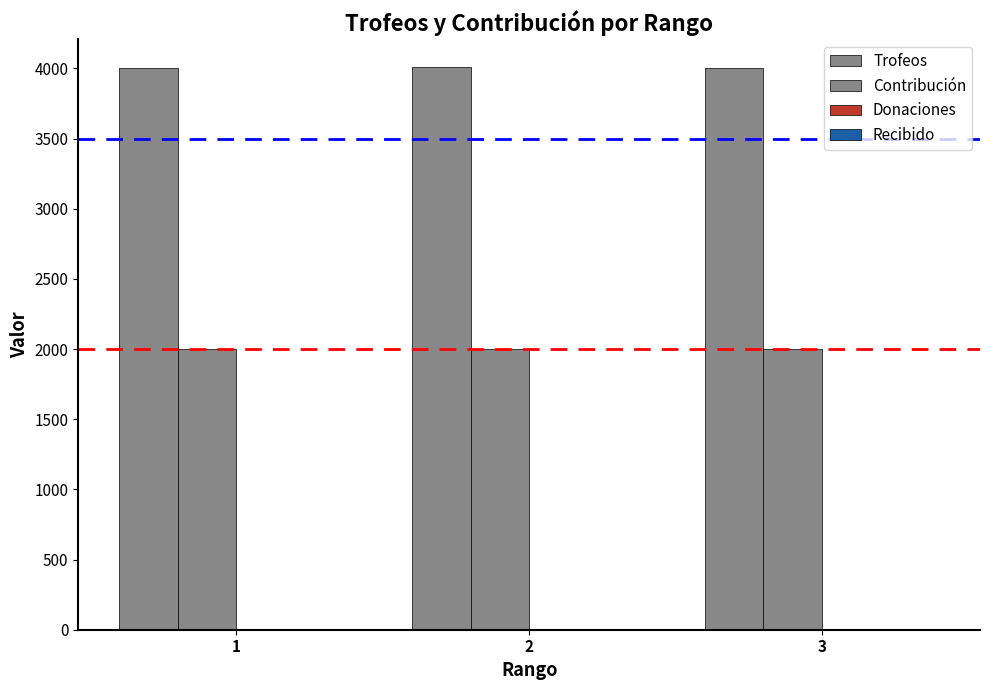

List the series in order of their peak value, highest first.

Trofeos, Contribución, Donaciones, Recibido